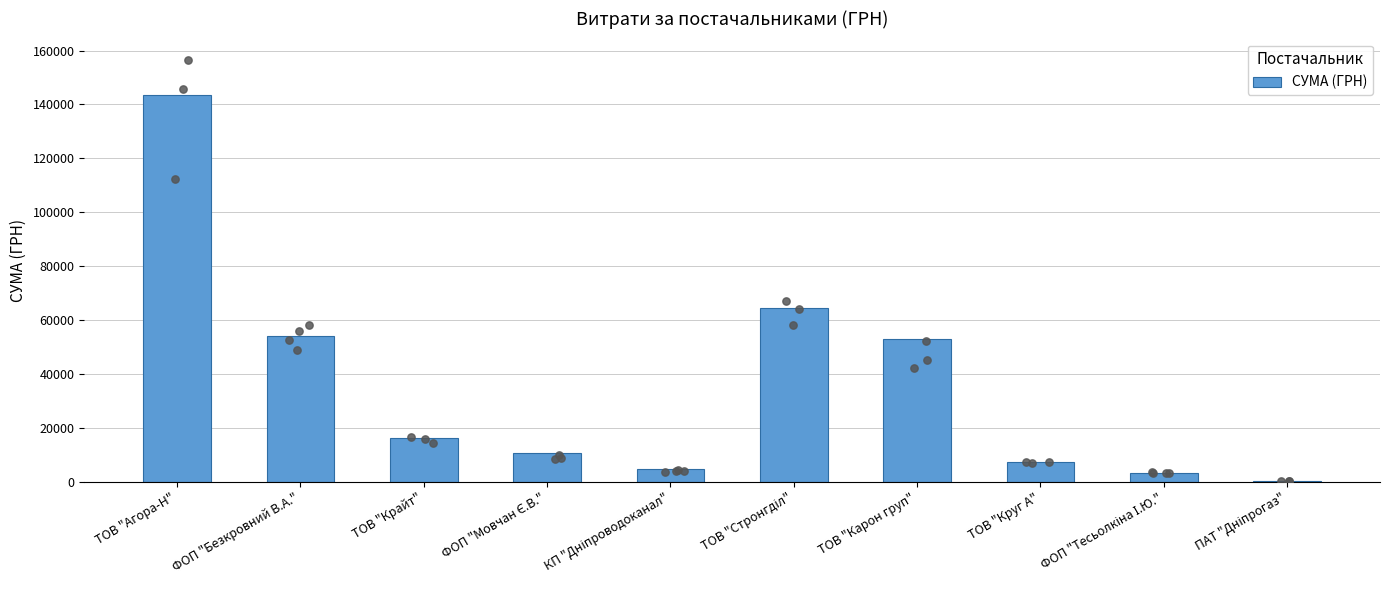

What is the change in value from ФОП "Мовчан Є.В." to ФОП "Тесьолкіна І.Ю."?

-7467.1